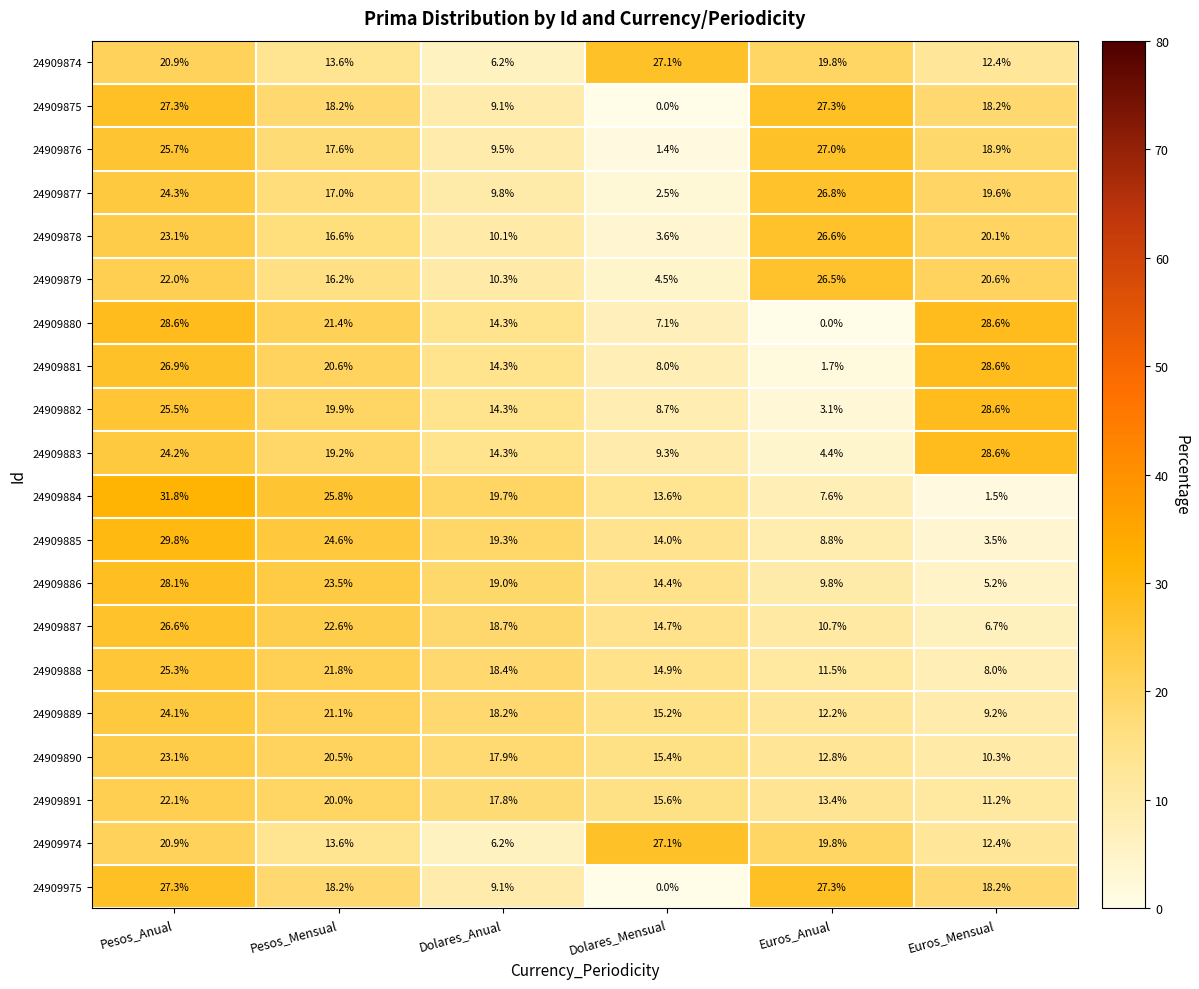

What is the difference between the 24909891 values at Pesos_Mensual and Pesos_Anual?

2.1